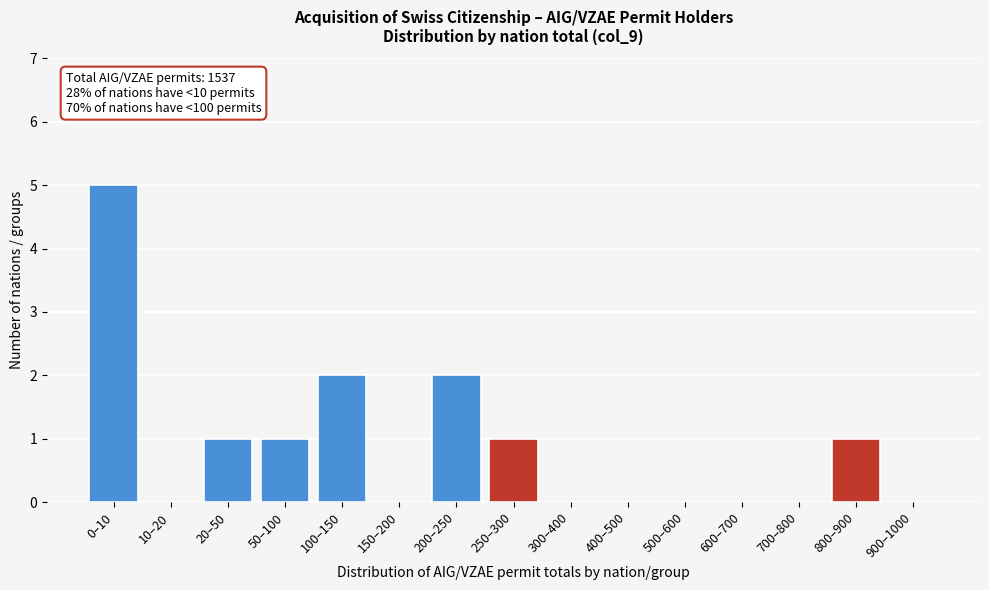

Reading left to right, what are all the values shown in this chart?

0–10=5	10–20=0	20–50=1	50–100=1	100–150=2	150–200=0	200–250=2	250–300=1	300–400=0	400–500=0	500–600=0	600–700=0	700–800=0	800–900=1	900–1000=0